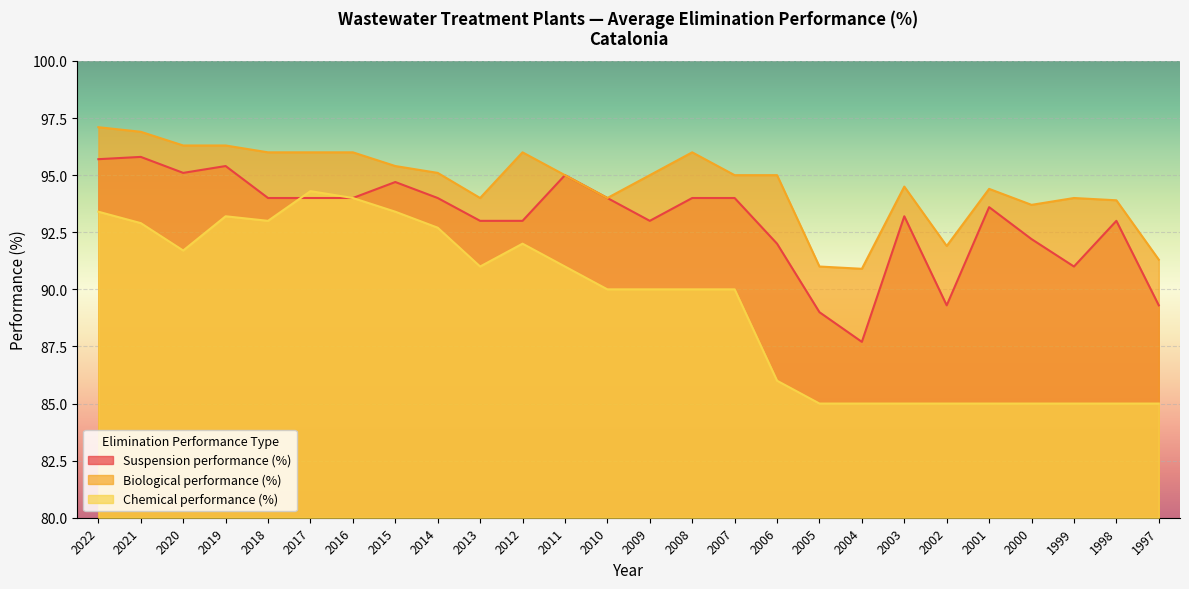

What is the value of the Biological performance (%) point at the 15th from the left?

96.0